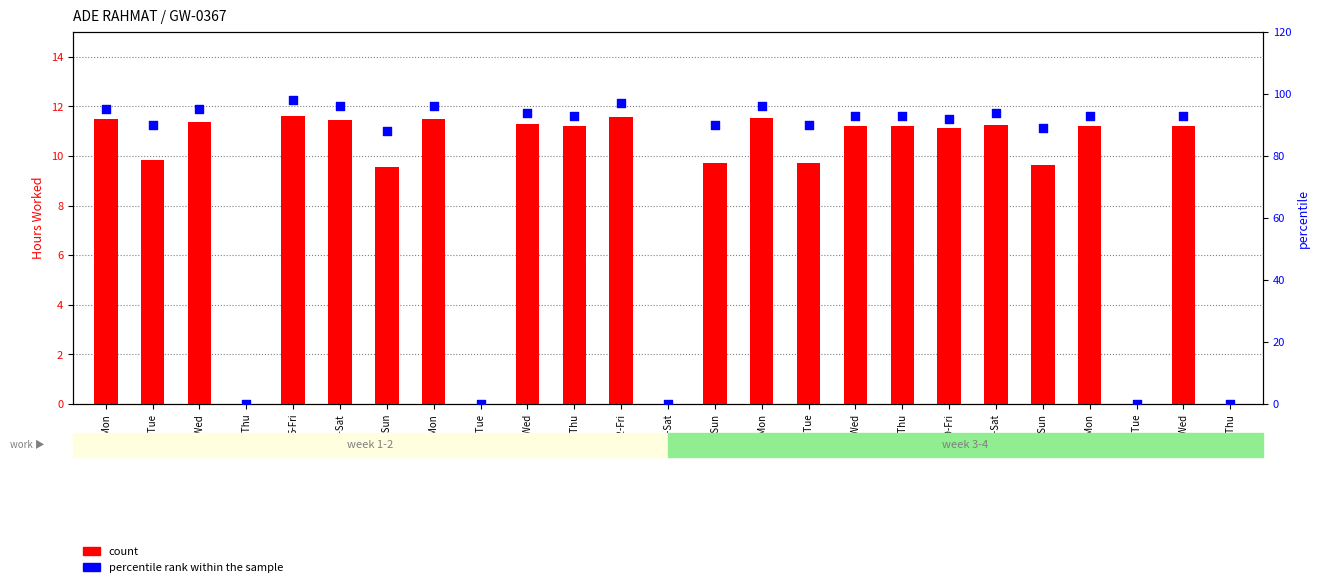

Is the value of percentile rank within the sample at 7-Sun greater than the value of count at 2-Tue?

Yes